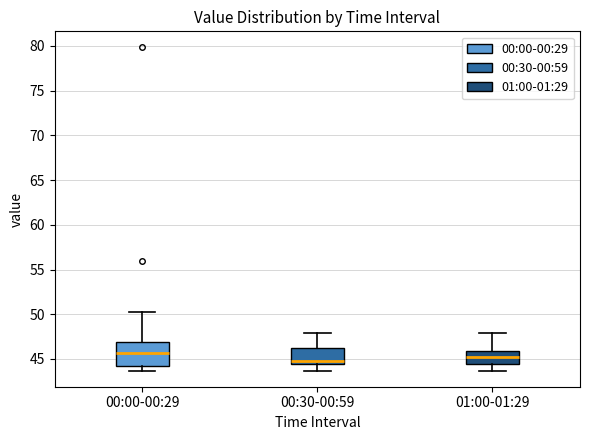

Reading left to right, transcribe this box plot: for each box, give where its median line is, the range the box spans, and where its two whiskers end, as read against the y-axis. The values are not printed on the chart, so give them approximately, as read against the axis.

00:00-00:29: median 45.5, box 44.5 to 47.0, whiskers 43.5 to 50.5
00:30-00:59: median 45.0, box 44.5 to 46.5, whiskers 43.5 to 48.0
01:00-01:29: median 45.0, box 44.5 to 46.0, whiskers 43.5 to 48.0